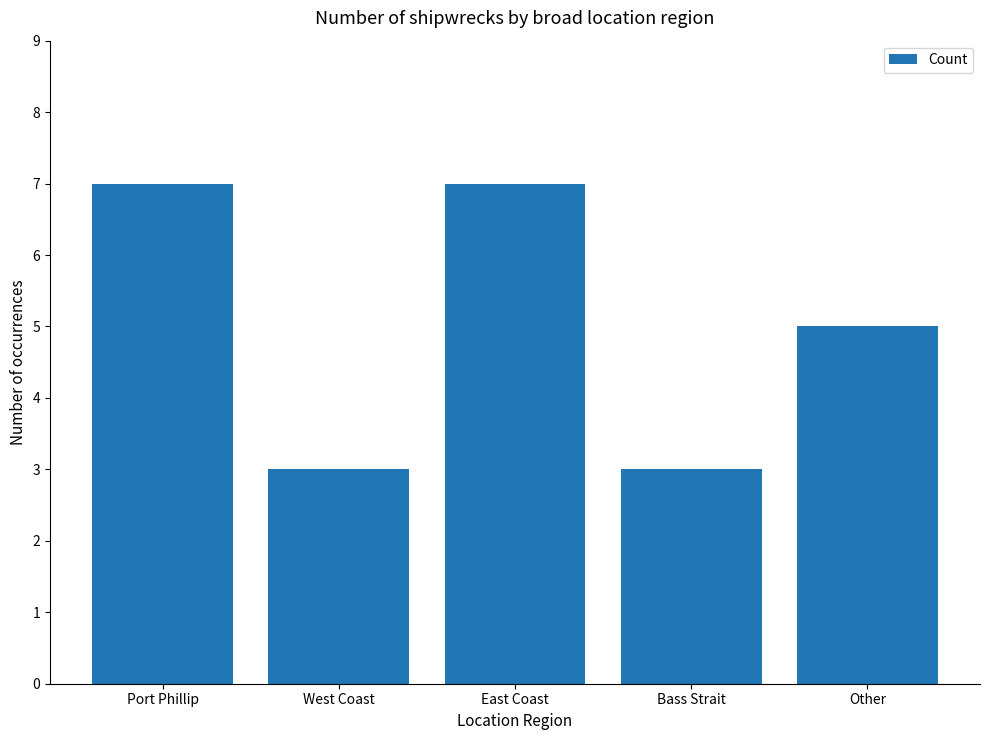

What is the difference between the maximum and minimum values?

4